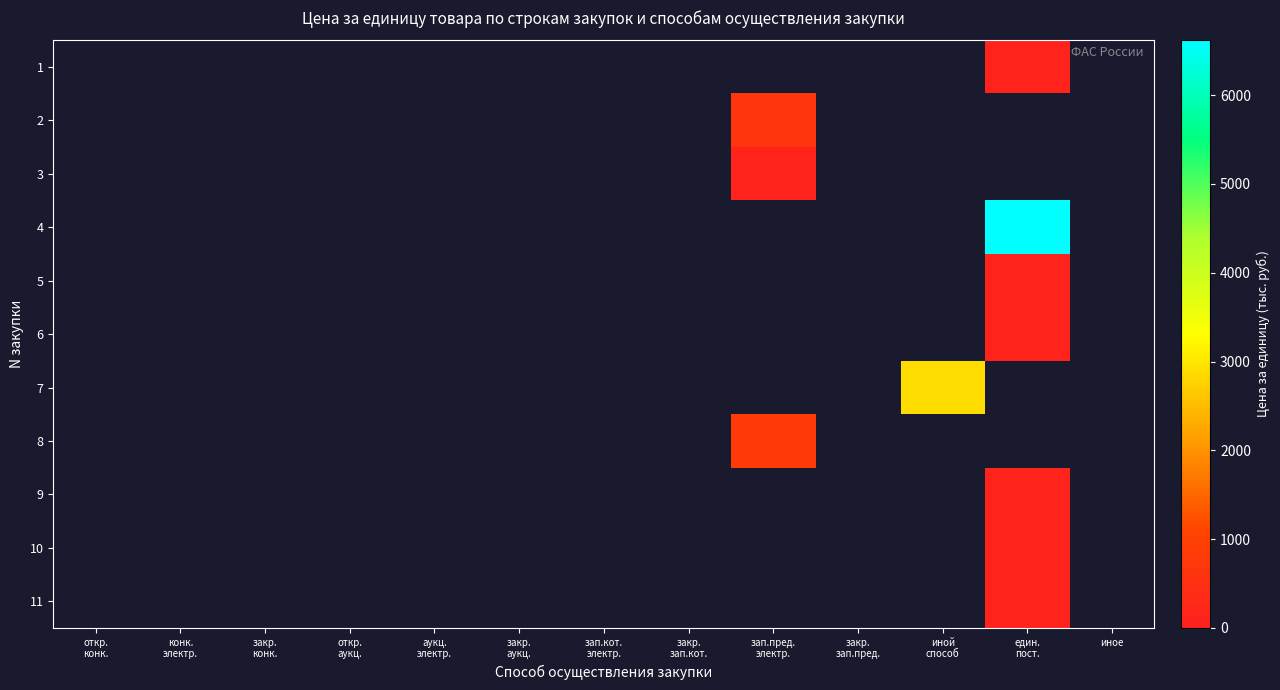

Which category has the lowest value across all series?

откр.
конк.